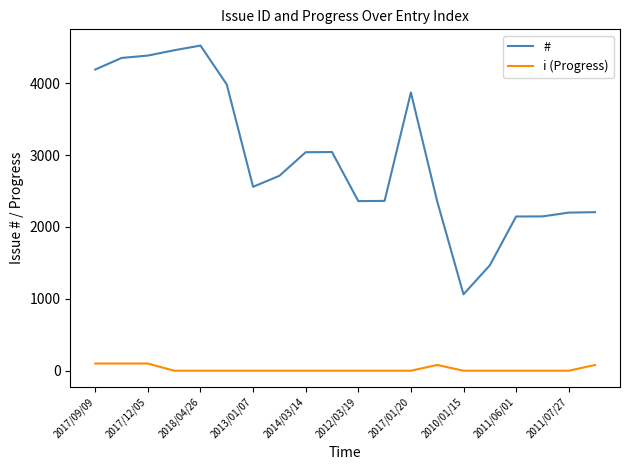

True or false: i (Progress) and # cross at least once.

False